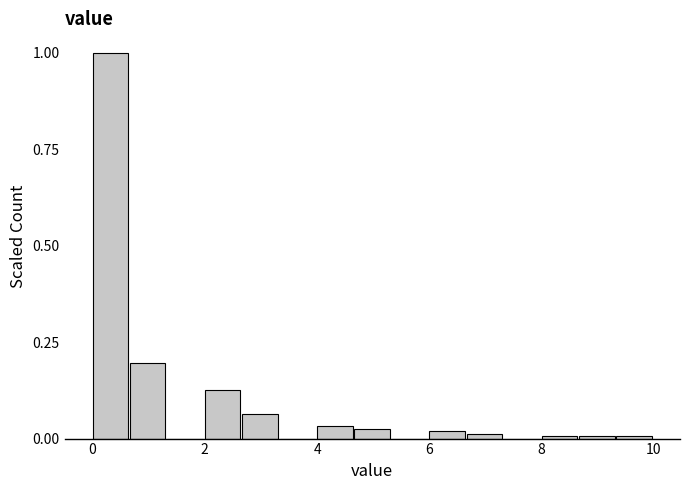

Around what value on the x-axis is the tallest bar? Give the approximate position of its centre, as read against the axis.

0.4